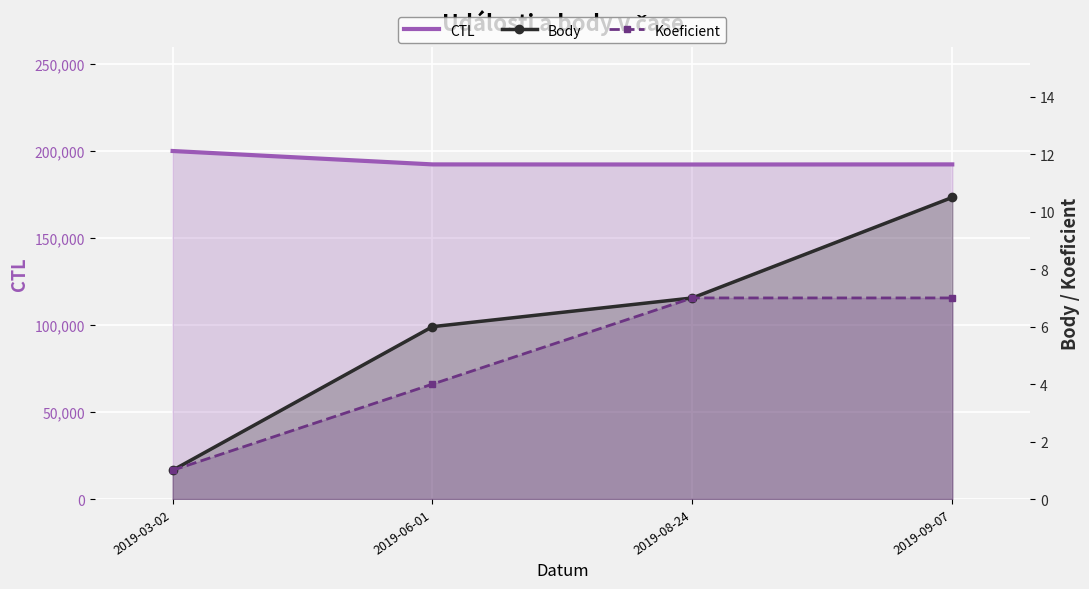

Rank the categories by CTL value from lowest to highest.

2019-08-24, 2019-06-01, 2019-09-07, 2019-03-02